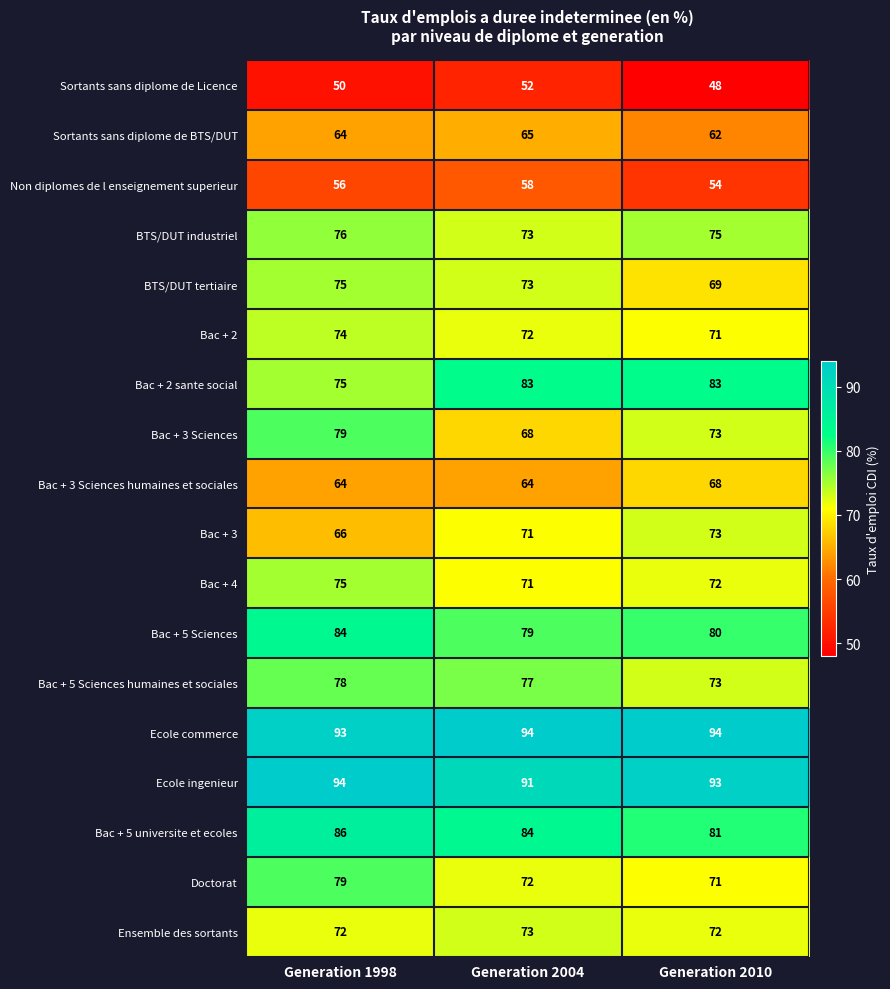

What is the sum of the BTS/DUT tertiaire values at Generation 2004 and Generation 2010?

142